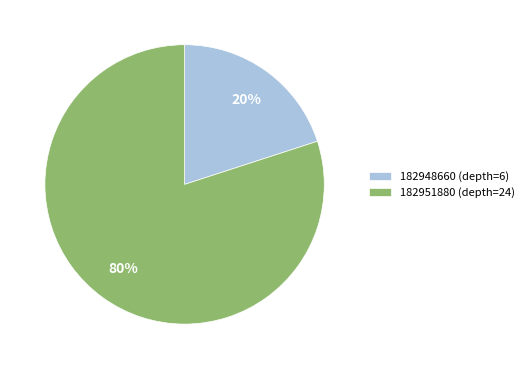

Between 182948660 (depth=6) and 182951880 (depth=24), which is larger?

182951880 (depth=24)